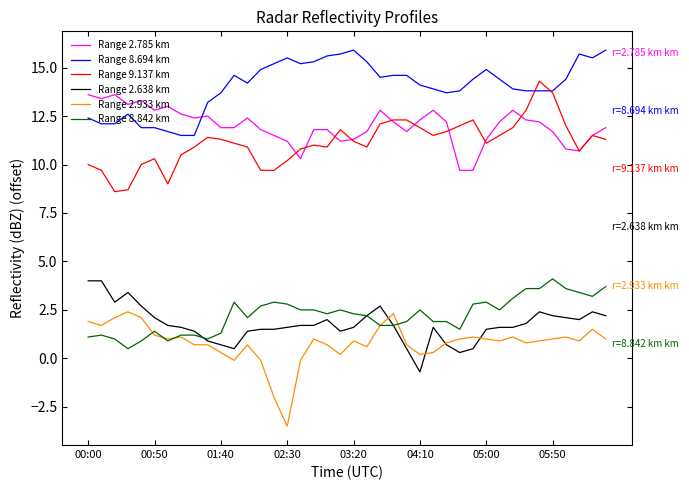

What is the minimum value shown in the chart?

-3.5